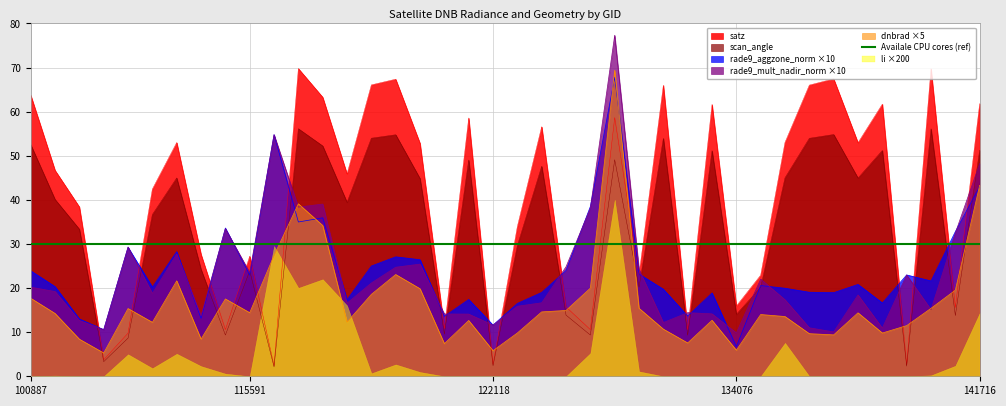

Reading left to right, extract all data points from this chart.

dnbrad: 100887=17.7	101013=14.2	104315=8.4	104431=5.3	107081=15.4	107253=12.2	113477=21.6	113644=8.4	113817=17.5	115591=14.4	119351=27.4	3797=39.1	119873=34.2	120041=12.3	3995=18.6	120740=23.1	120905=19.9	121249=7.4	121771=12.7	122118=5.8	122289=9.8	122463=14.6	123011=14.9	124082=20.0	129872=69.4	131354=15.4	131704=10.7	132248=7.6	132606=12.7	134076=5.9	134260=14.0	134821=13.5	6551=9.7	137664=9.4	137852=14.4	138620=9.8	139217=11.5	7001=15.4	140194=19.5	141716=43.3
satz: 100887=63.8	101013=46.7	104315=38.4	104431=3.8	107081=9.8	107253=42.4	113477=53.0	113644=27.6	113817=10.6	115591=27.2	119351=2.4	3797=69.8	119873=63.3	120041=45.9	3995=66.1	120740=67.4	120905=52.8	121249=10.8	121771=58.6	122118=2.7	122289=34.0	122463=56.6	123011=15.7	124082=10.6	129872=58.7	131354=23.0	131704=66.0	132248=10.5	132606=61.6	134076=15.9	134260=22.9	134821=53.0	6551=66.0	137664=67.4	137852=53.0	138620=61.7	139217=2.6	7001=69.7	140194=15.6	141716=61.8
scan_angle: 100887=52.5	101013=40.1	104315=33.4	104431=3.3	107081=8.7	107253=36.7	113477=45.0	113644=24.2	113817=9.3	115591=23.9	119351=2.1	3797=56.1	119873=52.2	120041=39.4	3995=54.0	120740=54.8	120905=44.8	121249=9.6	121771=49.0	122118=2.4	122289=29.6	122463=47.6	123011=13.9	124082=9.4	129872=49.1	131354=20.2	131704=53.9	132248=9.3	132606=51.1	134076=14.1	134260=20.2	134821=45.0	6551=54.0	137664=54.8	137852=44.9	138620=51.2	139217=2.3	7001=56.1	140194=13.8	141716=51.3
rade9_aggzone_norm: 100887=23.9	101013=20.3	104315=13.0	104431=10.6	107081=29.3	107253=20.2	113477=28.3	113644=13.1	113817=33.6	115591=23.0	119351=54.8	3797=35.0	119873=35.9	120041=17.4	3995=25.0	120740=27.1	120905=26.4	121249=13.6	121771=17.4	122118=11.6	122289=16.5	122463=19.0	123011=24.0	124082=38.5	129872=67.8	131354=23.2	131704=19.7	132248=13.7	132606=18.9	134076=6.7	134260=20.6	134821=20.0	6551=19.1	137664=19.0	137852=20.8	138620=16.6	139217=23.0	7001=21.6	140194=32.8	141716=43.1
rade9_mult_nadir_norm: 100887=20.2	101013=19.2	104315=12.6	104431=10.6	107081=29.3	107253=18.8	113477=27.7	113644=13.7	113817=33.5	115591=23.5	119351=54.8	3797=38.4	119873=39.1	120041=16.6	3995=21.2	120740=24.7	120905=25.4	121249=14.1	121771=14.1	122118=11.6	122289=15.9	122463=16.7	123011=24.8	124082=38.1	129872=77.3	131354=24.3	131704=12.2	132248=14.4	132606=14.2	134076=9.8	134260=22.0	134821=17.4	6551=11.0	137664=10.1	137852=18.4	138620=10.9	139217=23.0	7001=15.1	140194=32.5	141716=48.3